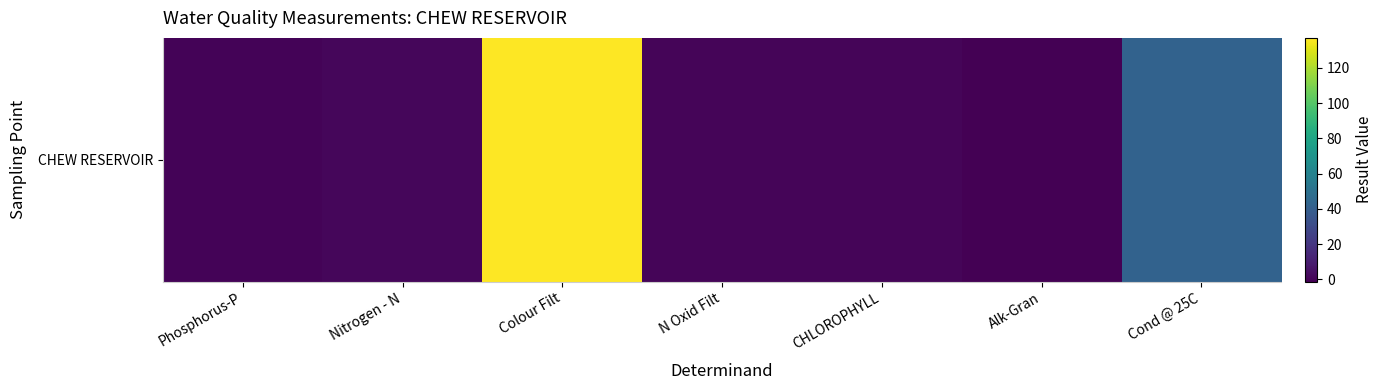

Which has a higher value, N Oxid Filt or Colour Filt?

Colour Filt